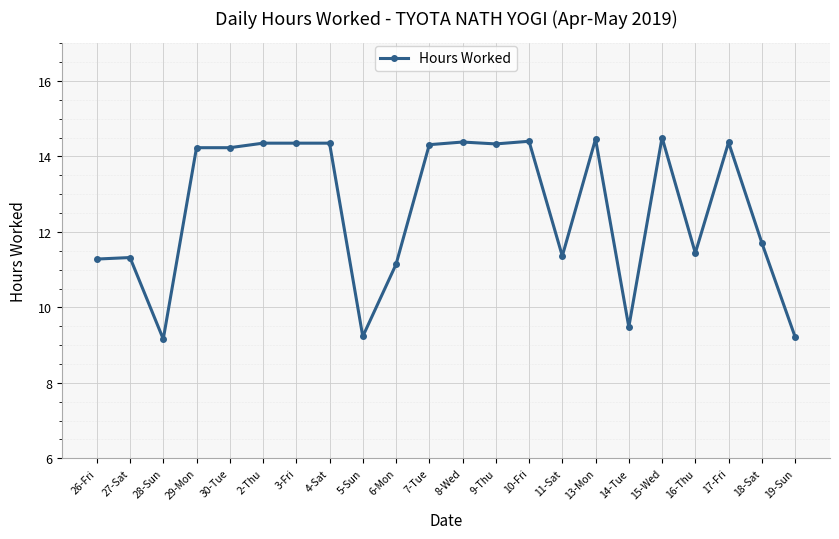

Where does the data first go above 14?

29-Mon